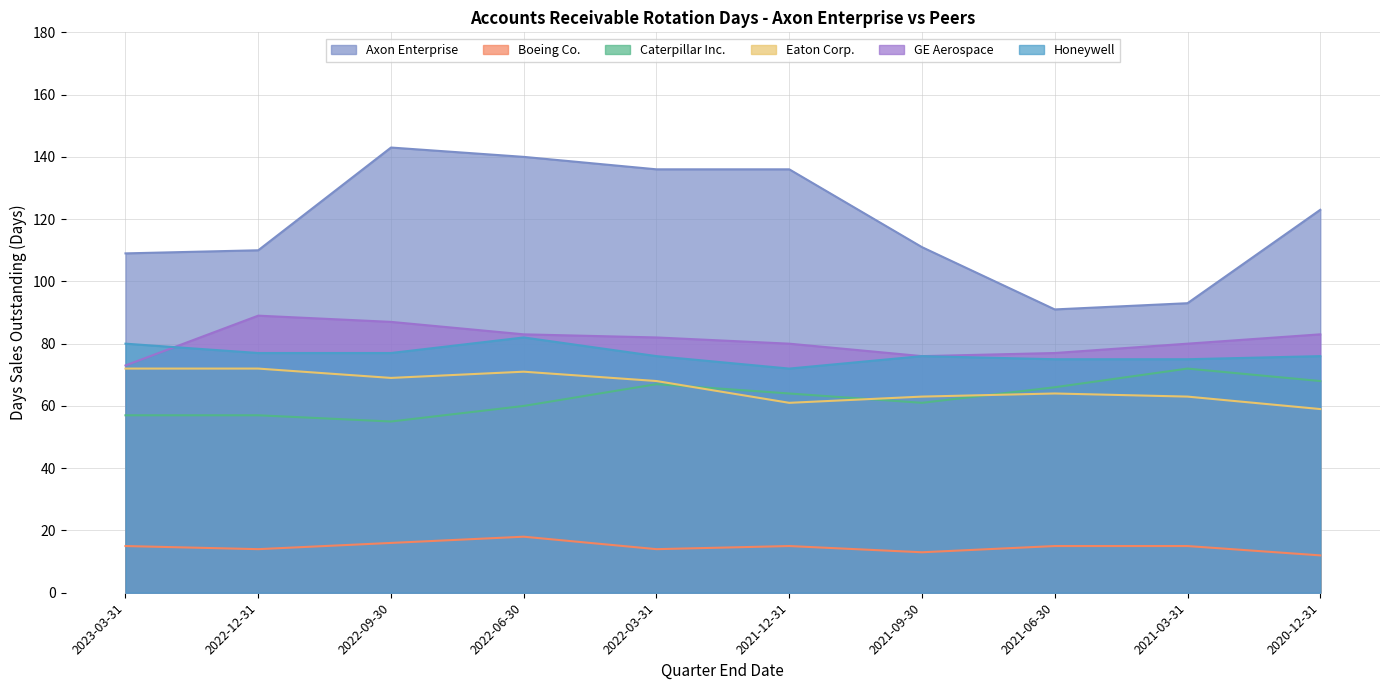

Is it true that Boeing Co. equals 4 at 2022-09-30?

False